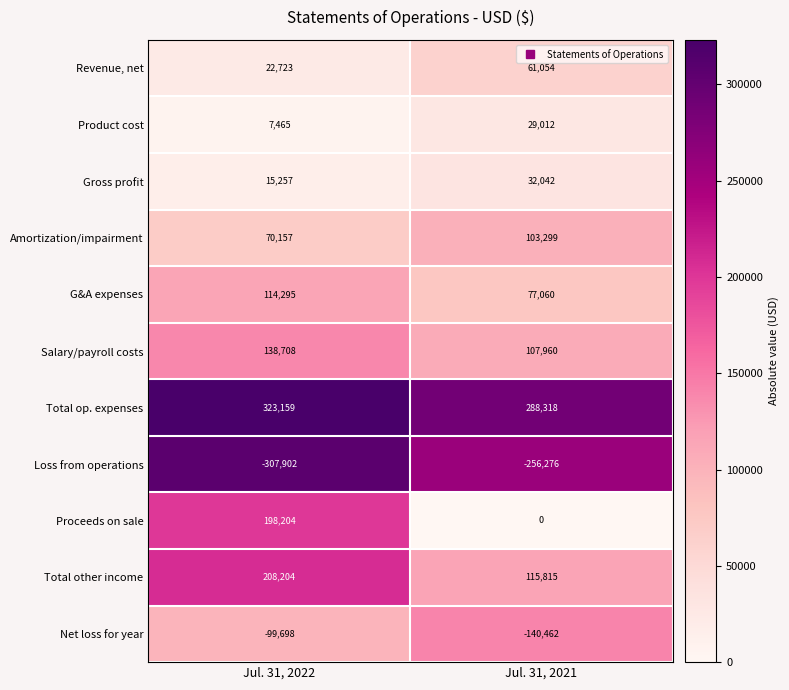

What is the difference between the highest and lowest values at Jul. 31, 2021?

544594